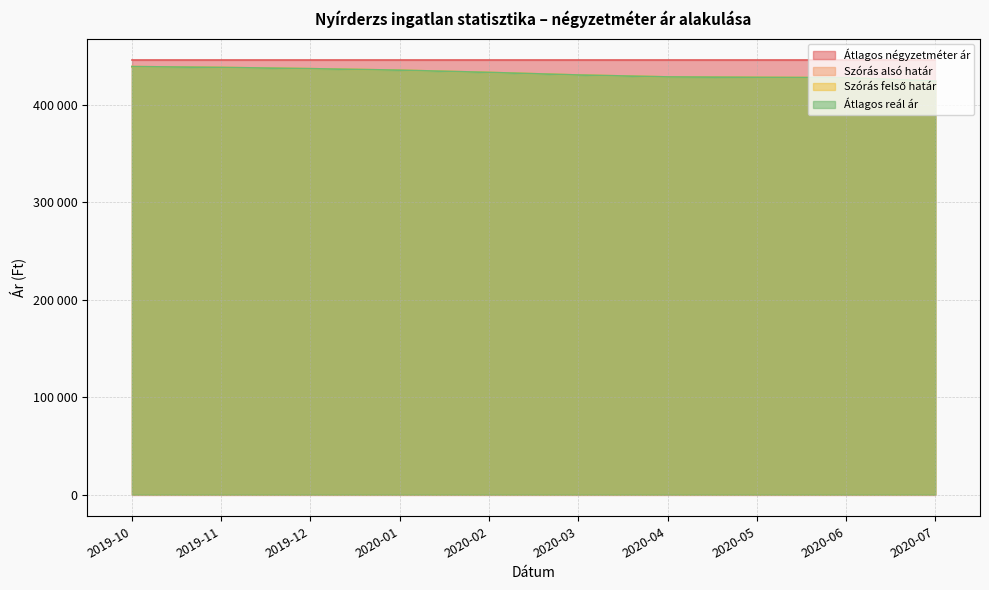

True or false: Átlagos reál ár has more than 2 points higher than both neighbors.

False